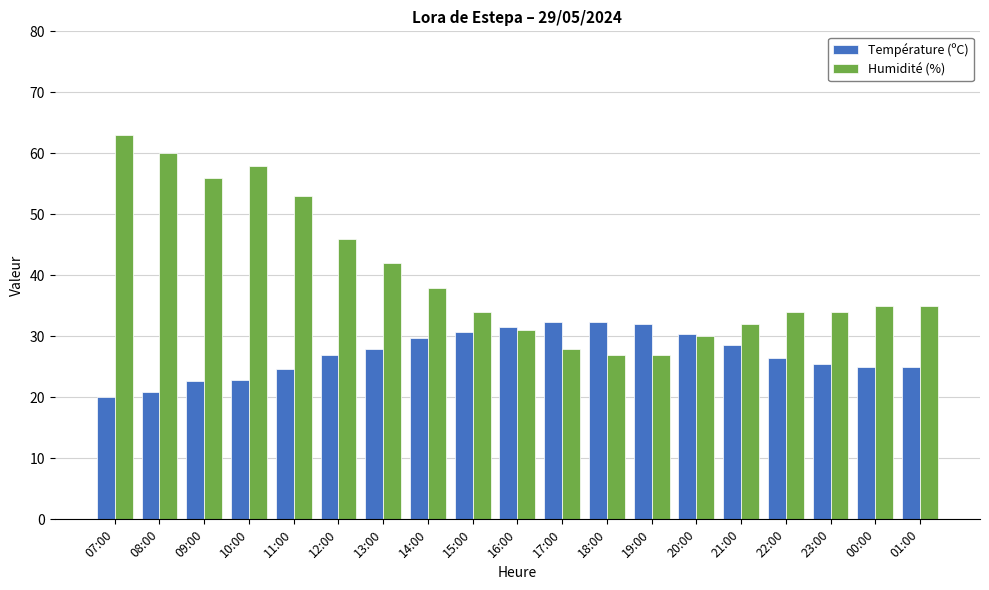

At which category is the sum across all series the highest?

07:00